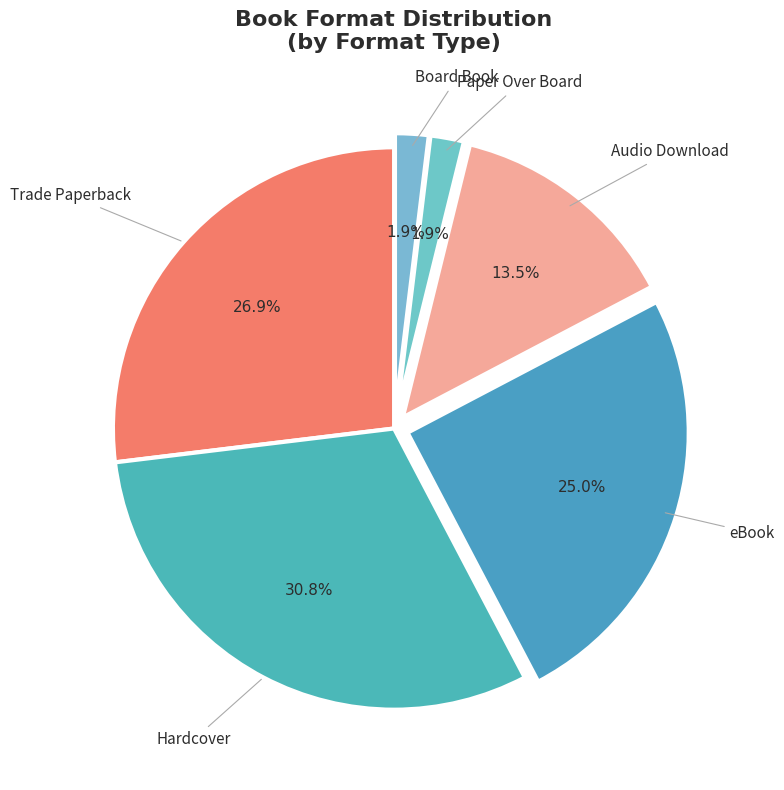

How much of the chart is everything except Board Book?

98.1%